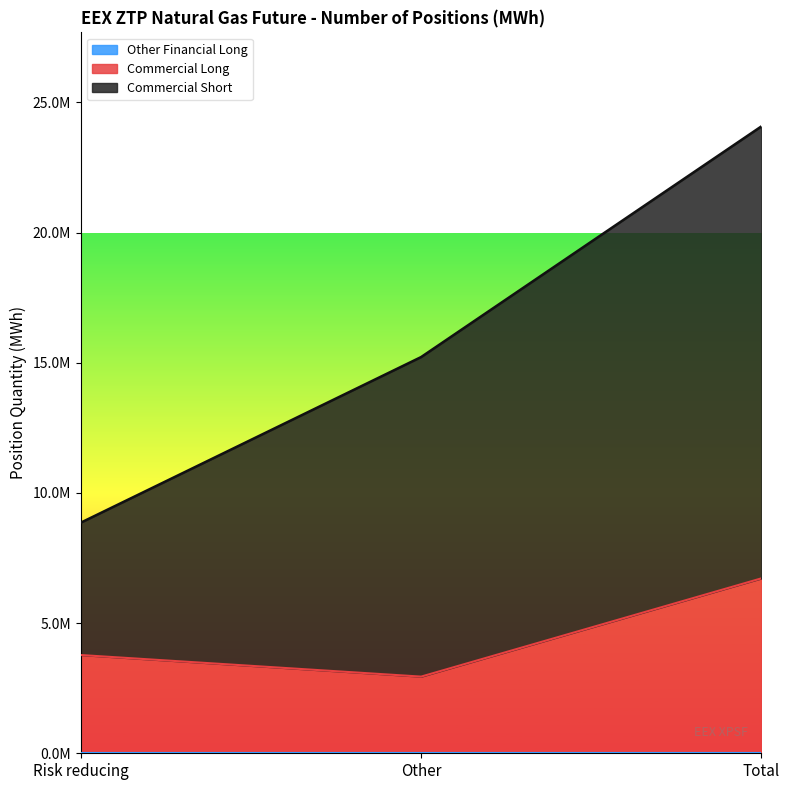

At which category does the chart reach its minimum across all series?

Other